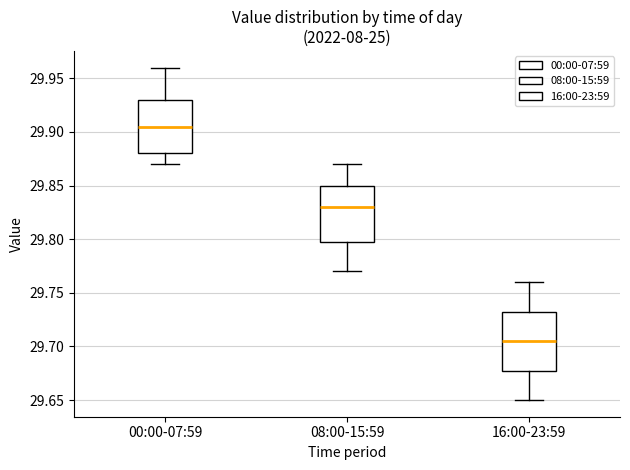

Reading left to right, transcribe this box plot: for each box, give where its median line is, the range the box spans, and where its two whiskers end, as read against the y-axis. The values are not printed on the chart, so give them approximately, as read against the axis.

00:00-07:59: median 29.905, box 29.880 to 29.930, whiskers 29.870 to 29.960
08:00-15:59: median 29.830, box 29.800 to 29.850, whiskers 29.770 to 29.870
16:00-23:59: median 29.705, box 29.680 to 29.735, whiskers 29.650 to 29.760